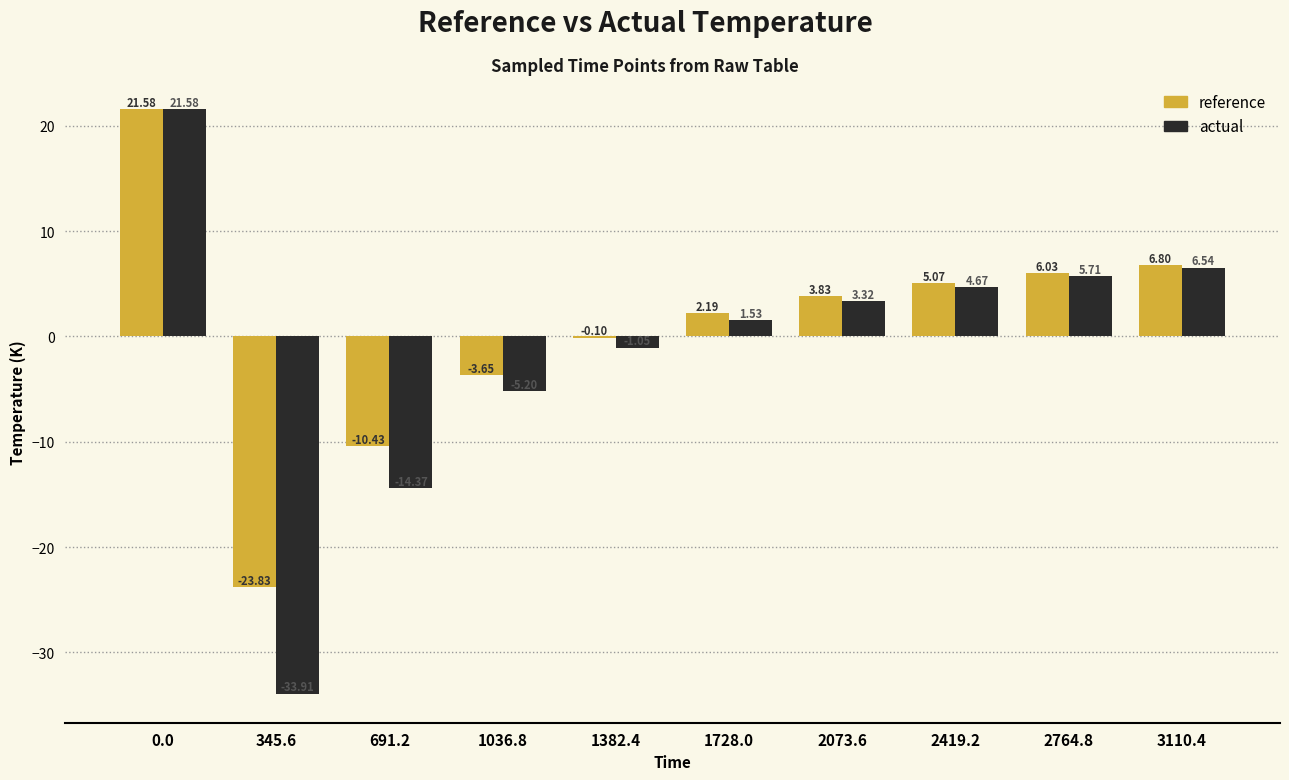

What is the total value across all series at 691.2?

-24.8